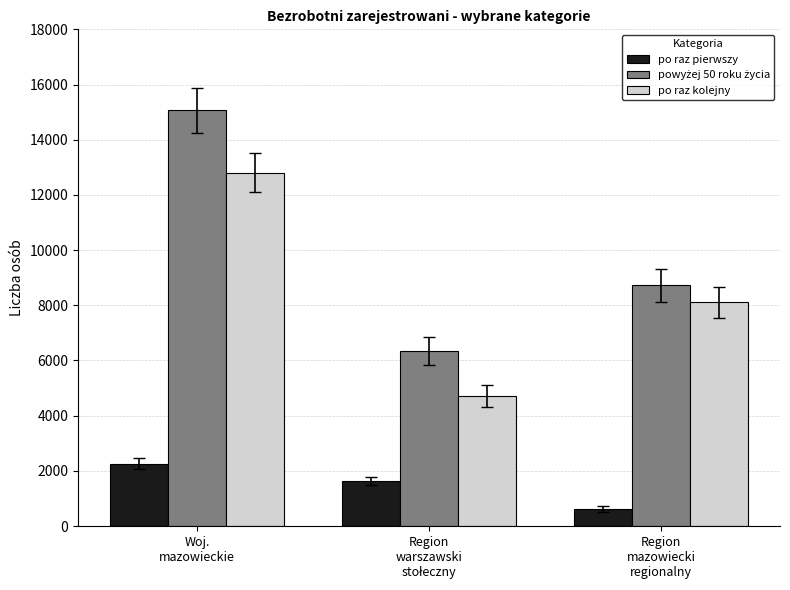

What is the highest value of the po raz kolejny series?

12805